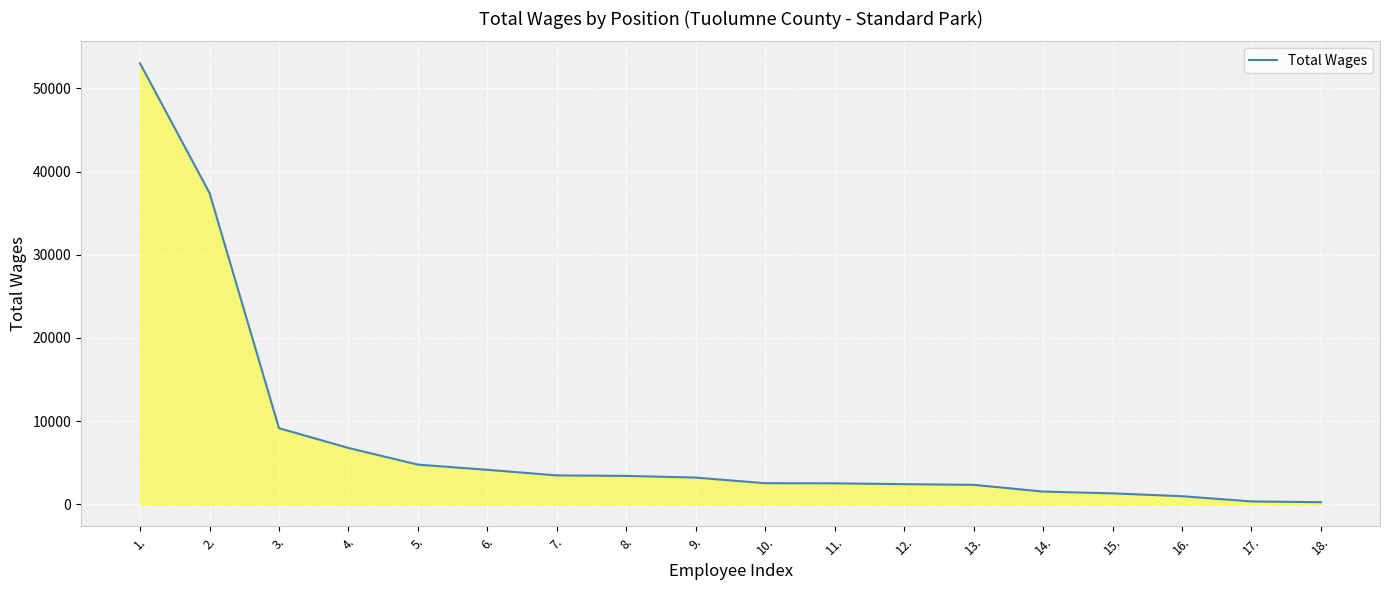

The chart shows a value of 9140 at 3.. True or false?

True